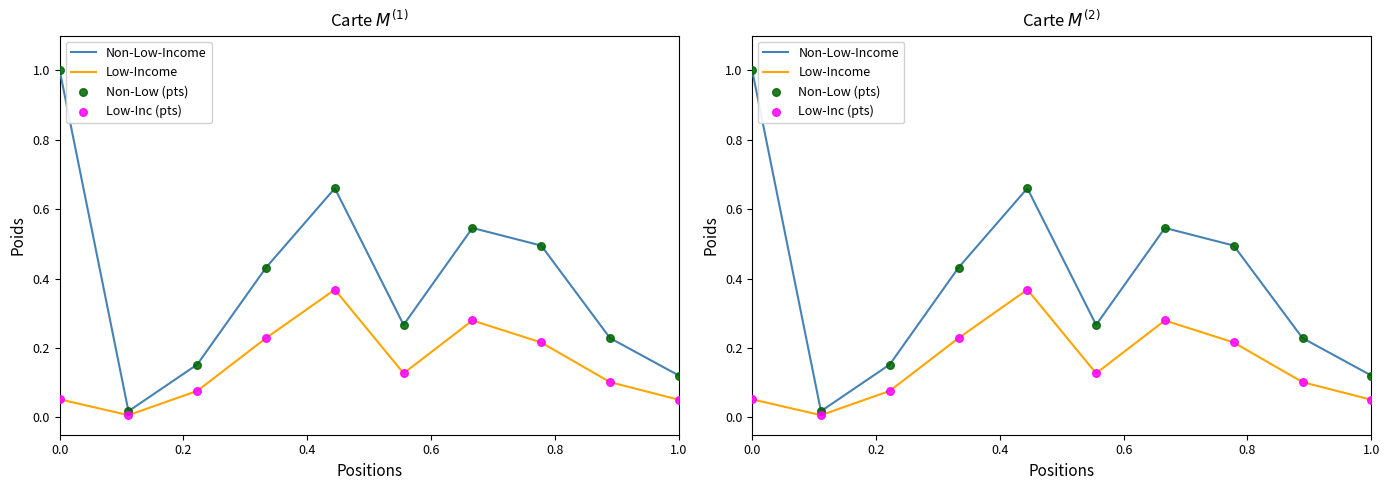

At how many categories does at least one series exceed 0?

10